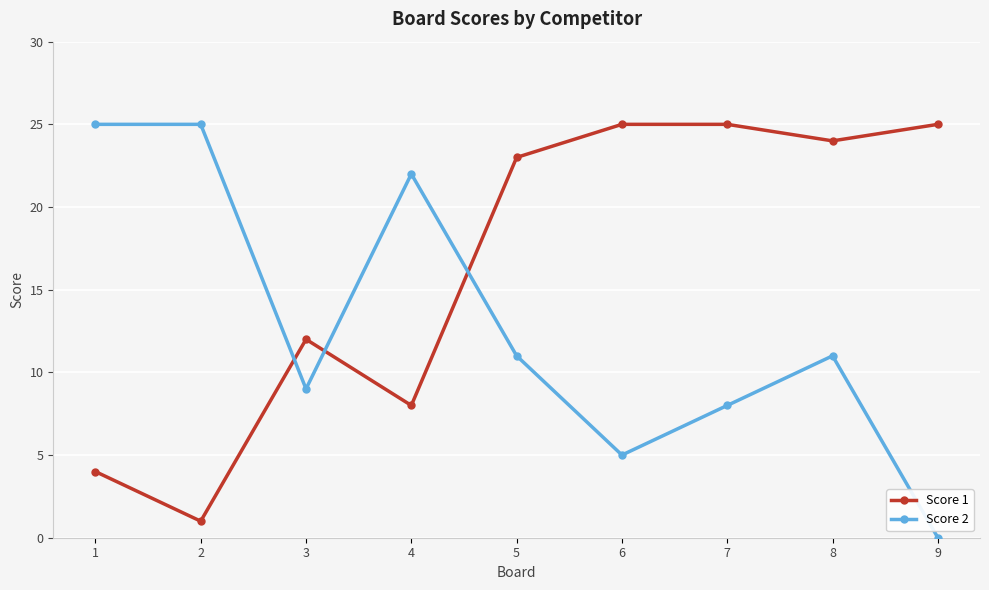

What is the average value of the Score 2 series?

13